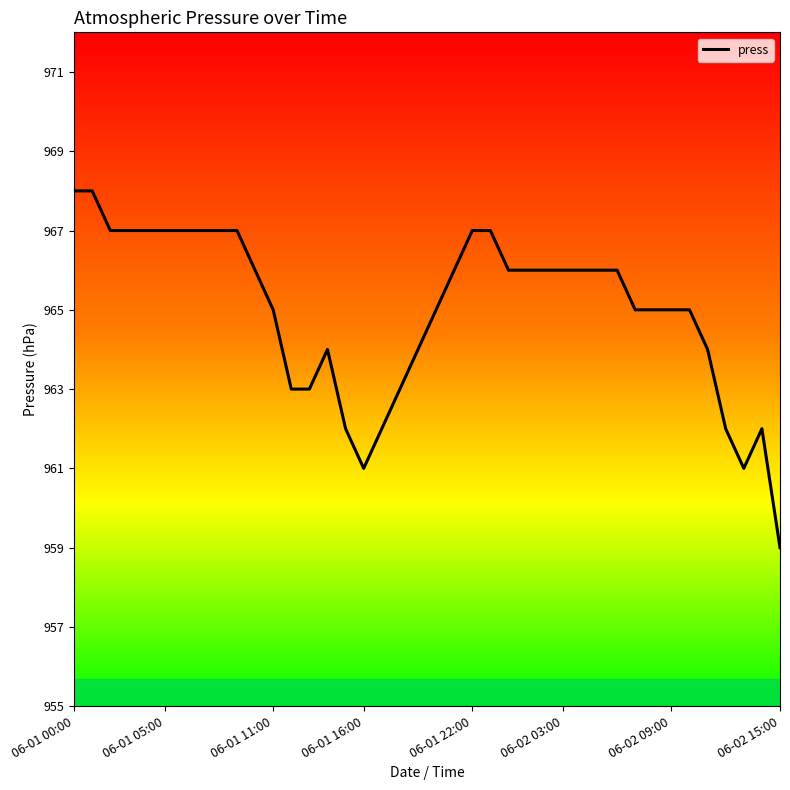

What is the greatest value displayed?

968